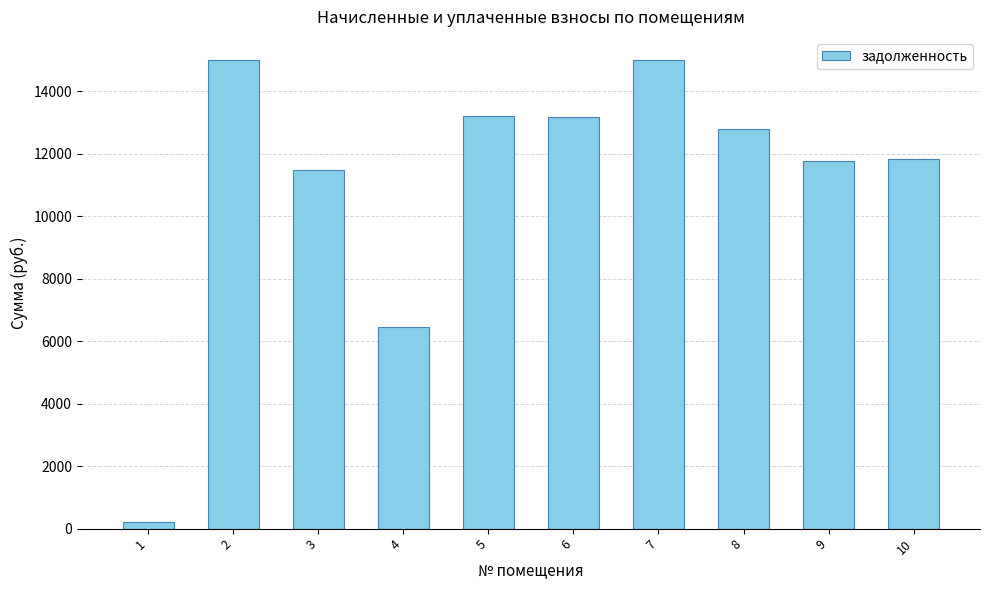

What is the change in value from 1 to 4?

+6260.4